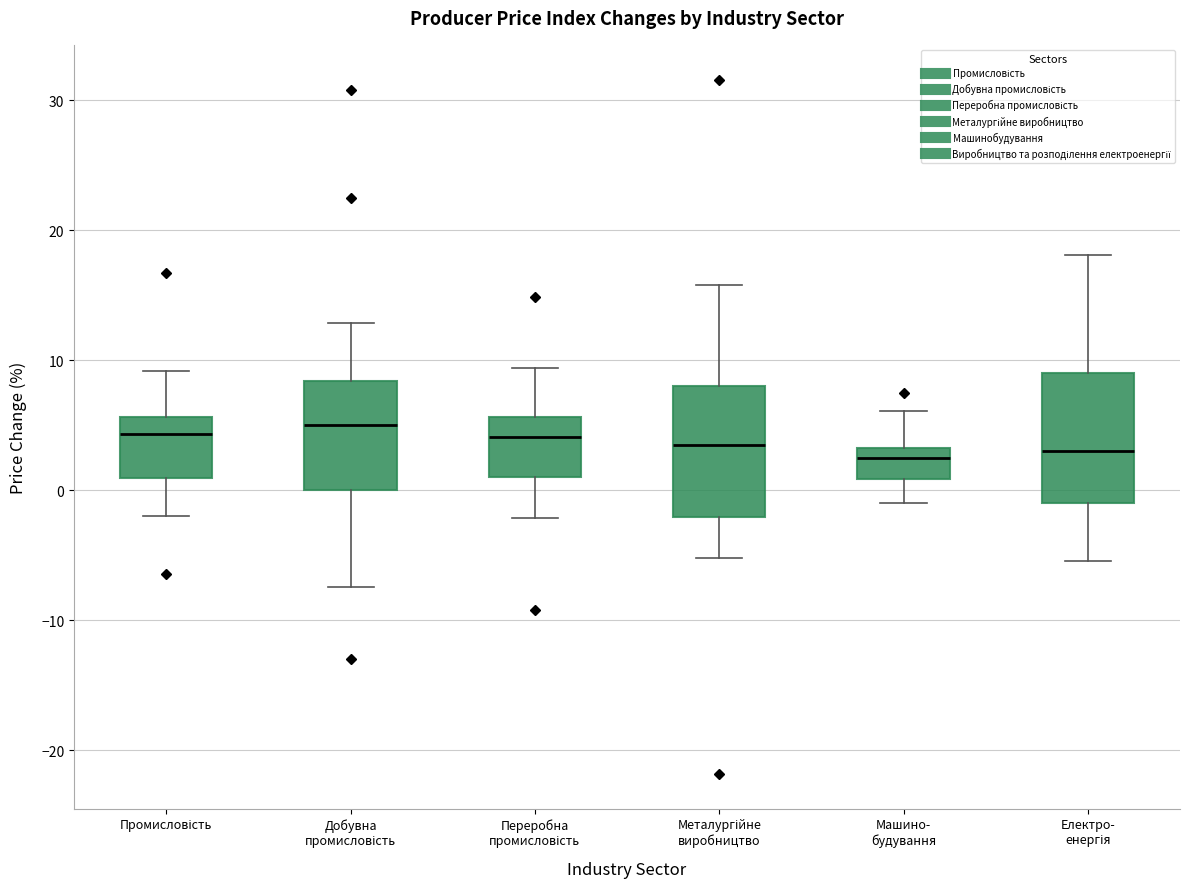

Reading left to right, transcribe this box plot: for each box, give where its median line is, the range the box spans, and where its two whiskers end, as read against the y-axis. The values are not printed on the chart, so give them approximately, as read against the axis.

Промисловість: median 4, box 1 to 6, whiskers -2 to 9
Добувна промисловість: median 5, box 0 to 8, whiskers -7 to 13
Переробна промисловість: median 4, box 1 to 6, whiskers -2 to 9
Металургійне виробництво: median 4, box -2 to 8, whiskers -5 to 16
Машино- будування: median 3 (just below the box's upper edge), box 1 to 3, whiskers -1 to 6
Електро- енергія: median 3, box -1 to 9, whiskers -5 to 18